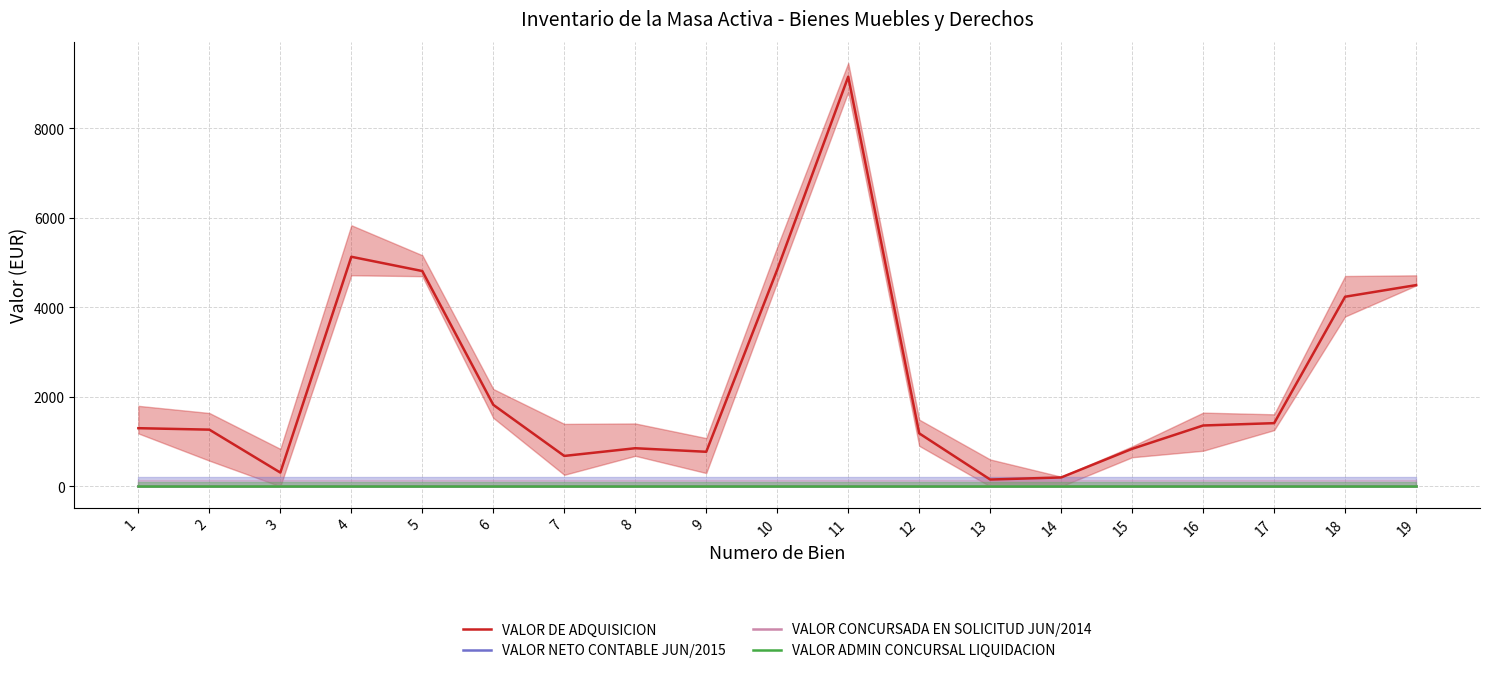

True or false: VALOR NETO CONTABLE JUN/2015 and VALOR ADMIN CONCURSAL LIQUIDACION intersect in this chart.

False